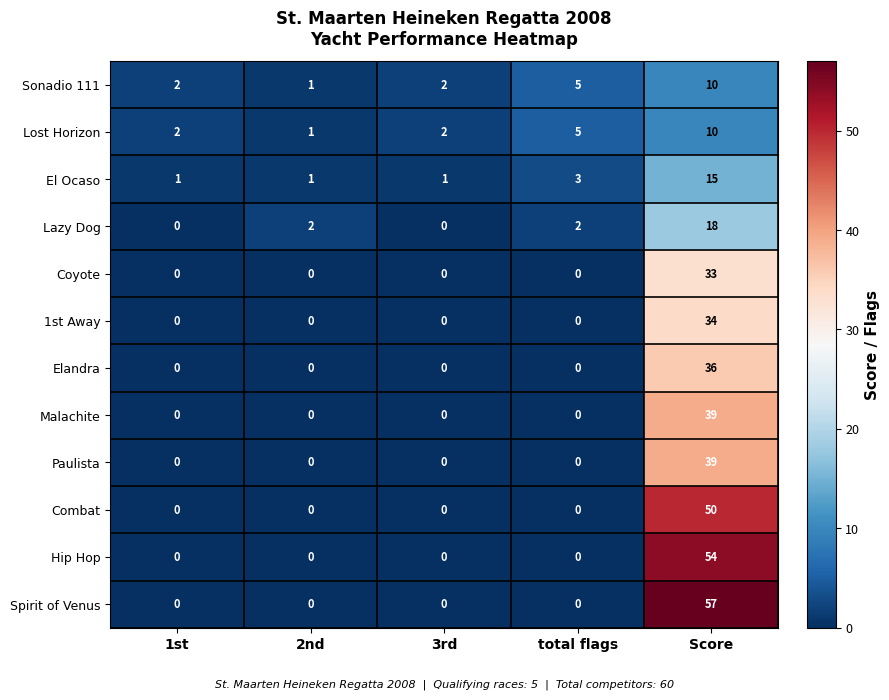

Which series has the widest spread of values?

Spirit of Venus